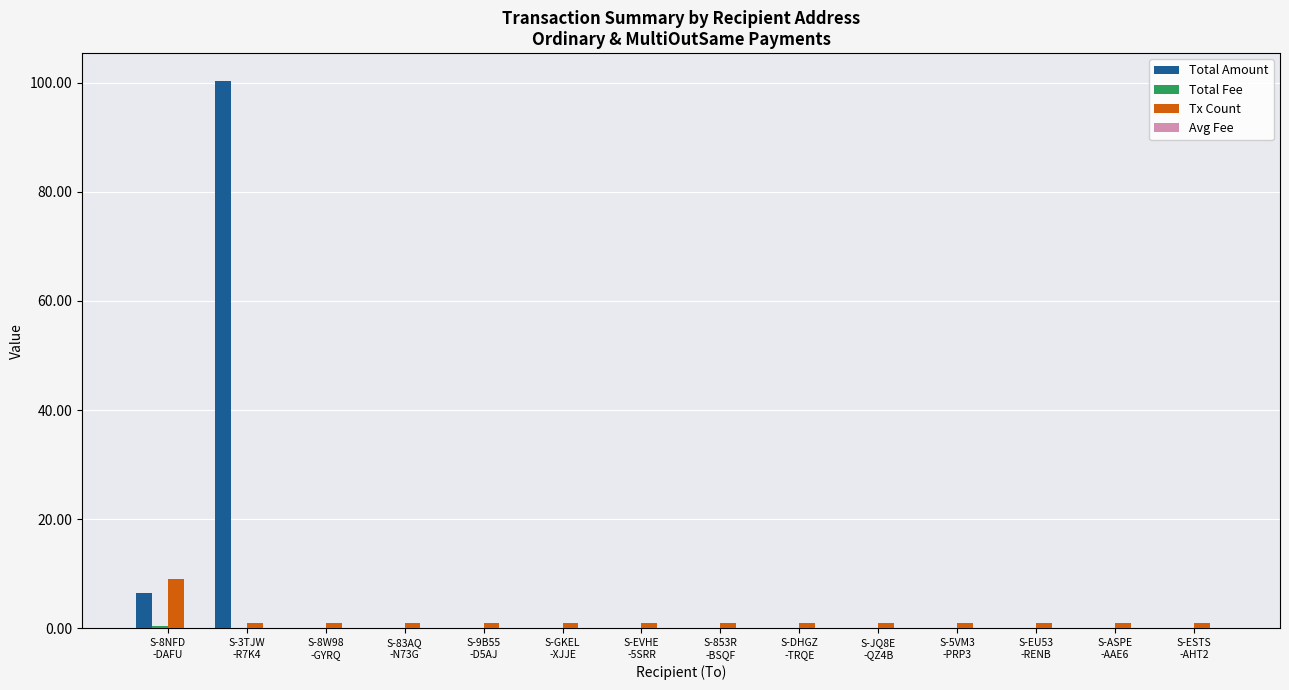

What is the sum of the Tx Count values at S-GKEL
-XJJE and S-9B55
-D5AJ?

2.0